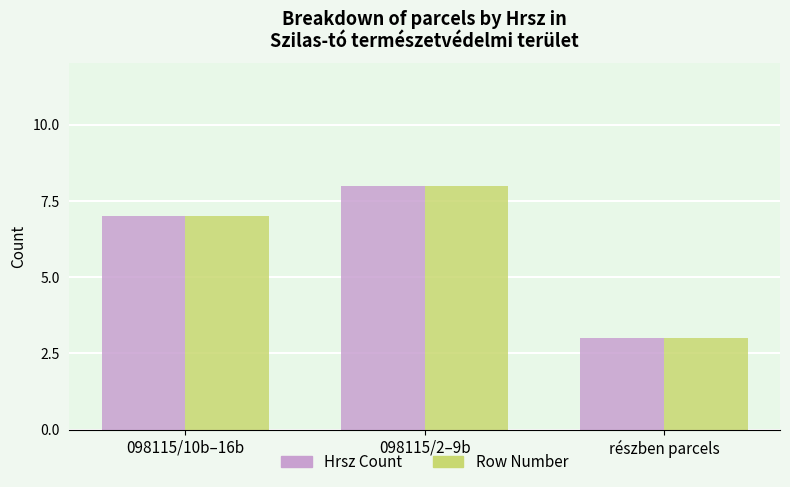

The Row Number series shows 3 at részben parcels. True or false?

True